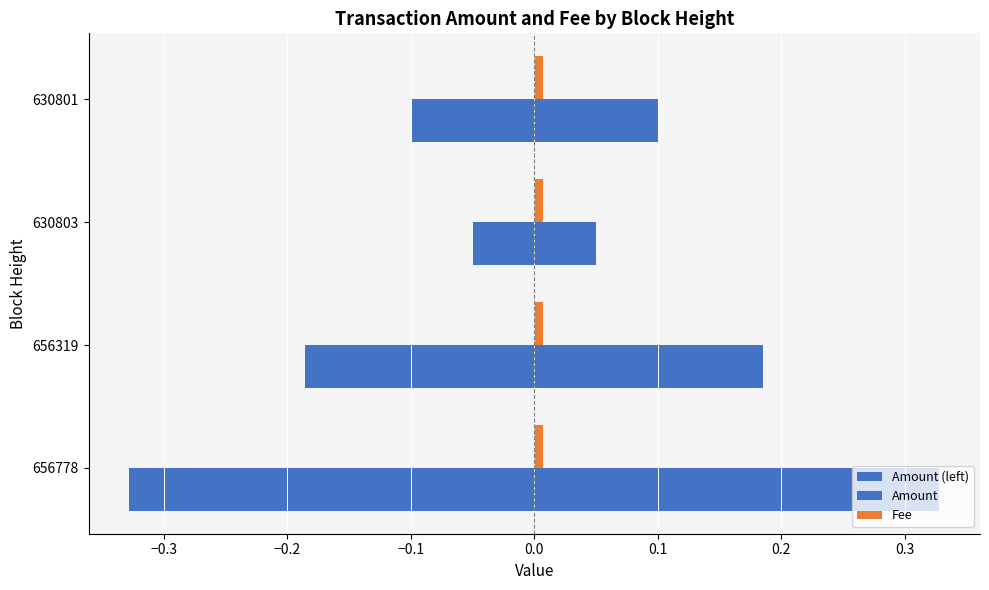

How many categories are shown in the chart?

4